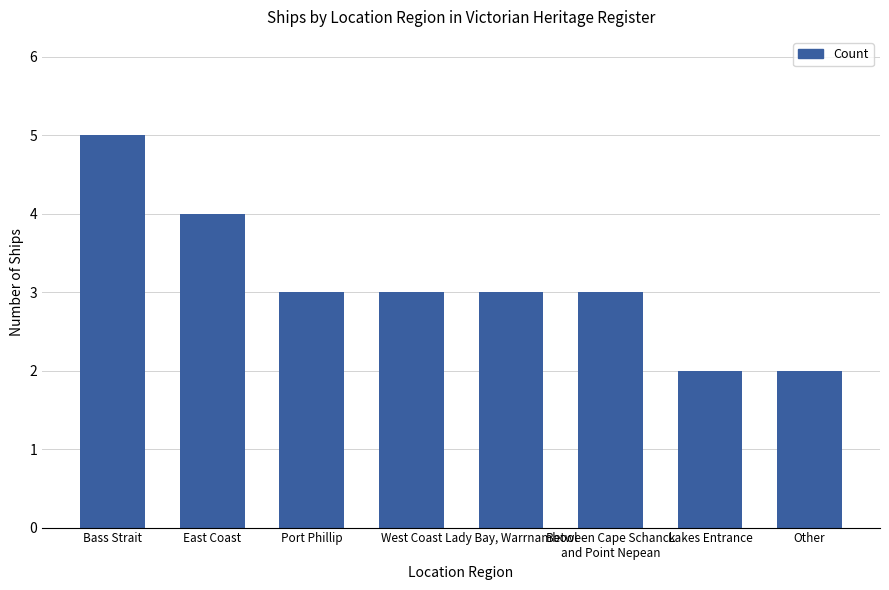

What is the greatest value displayed?

5